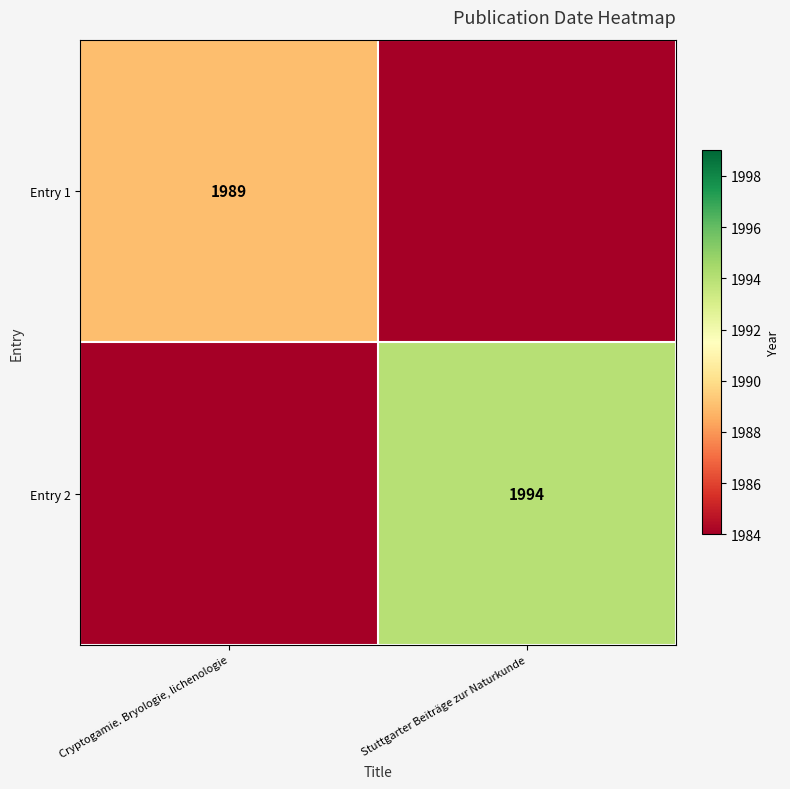

The value of Entry 2 at Stuttgarter Beiträge zur Naturkunde is 3168. True or false?

False